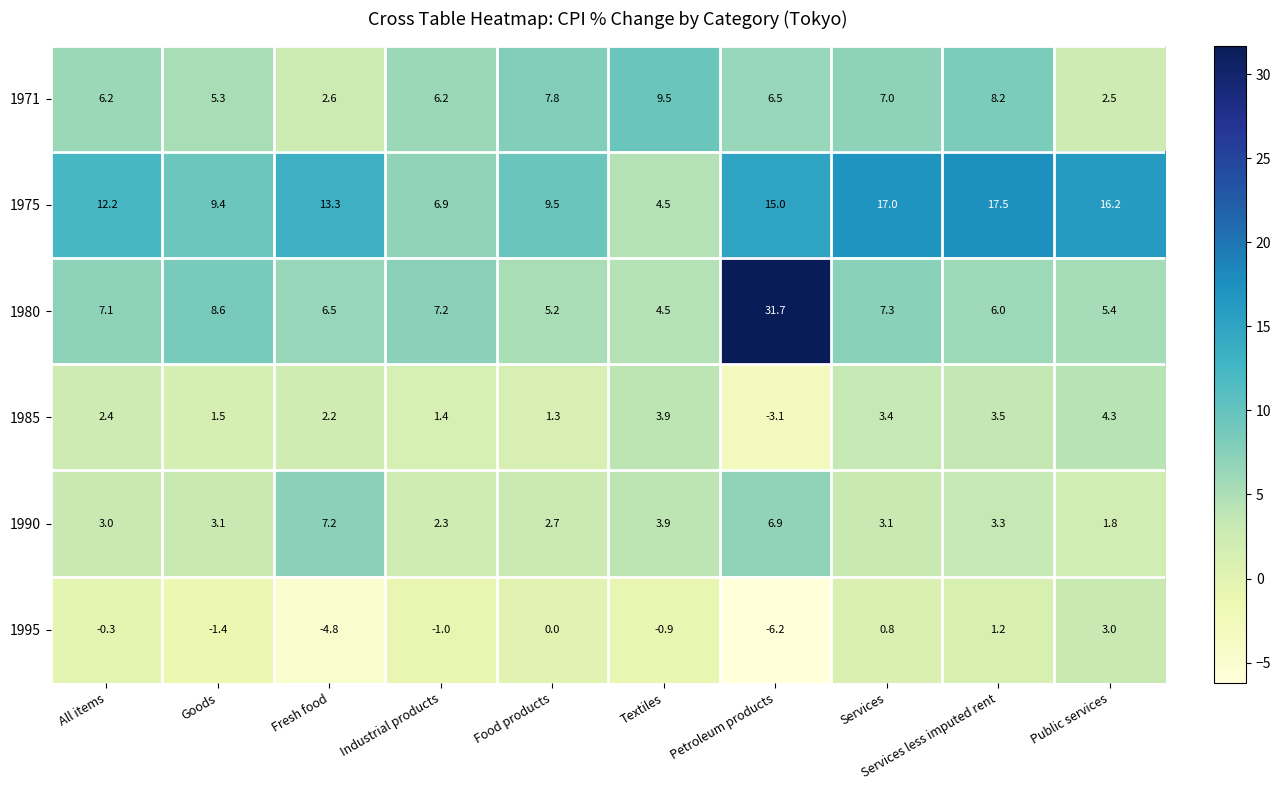

At which label does 1971 reach its peak?

Textiles